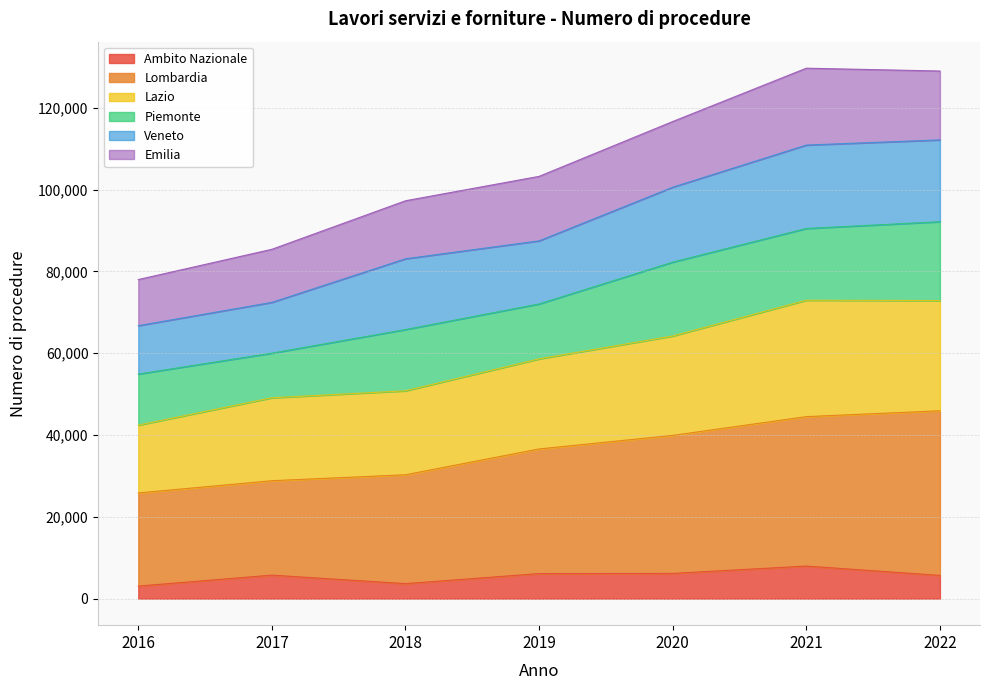

The Ambito Nazionale series shows 8933 at 2019. True or false?

False